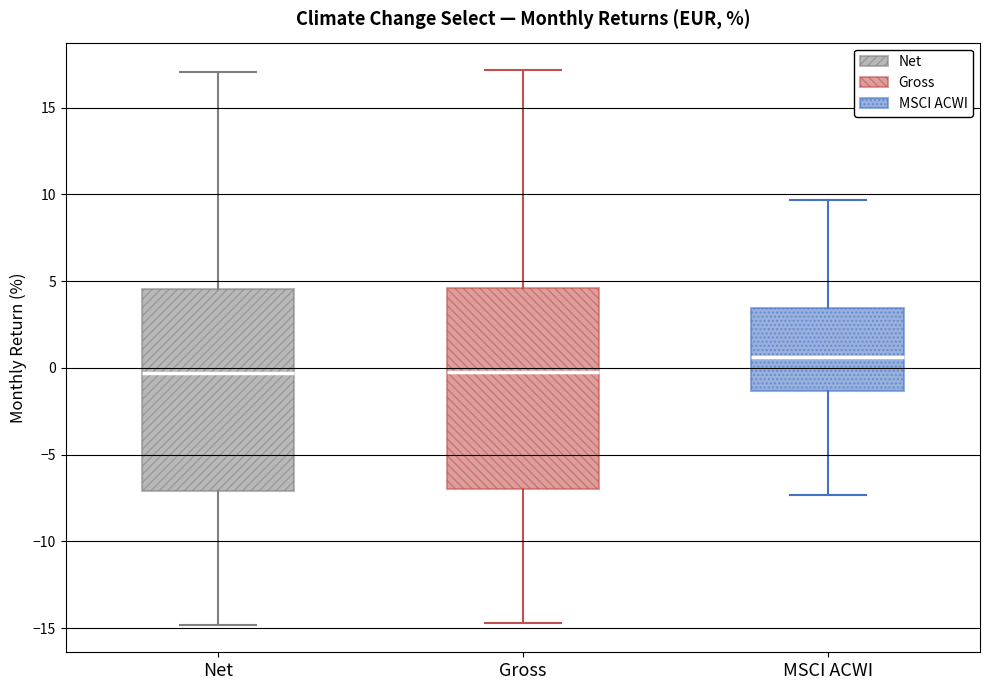

Where does the median line of the box for Gross sit on the y-axis? The values are not printed on the chart, so give them approximately, as read against the axis.

0.0